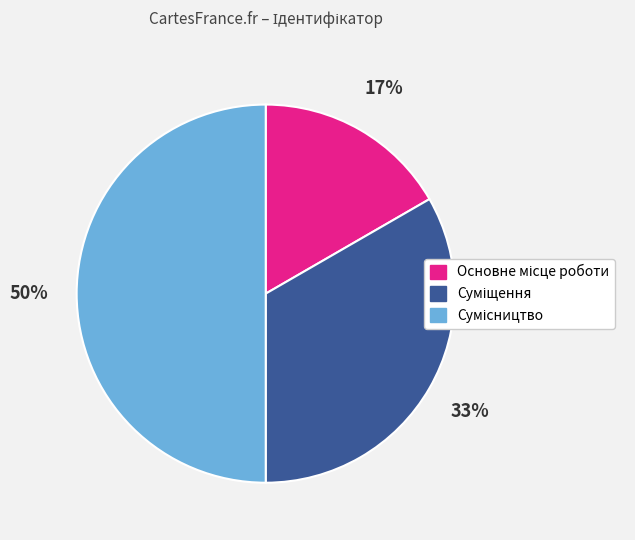

To the nearest percent, what is the difference between the largest and smallest slice percentages?

33%